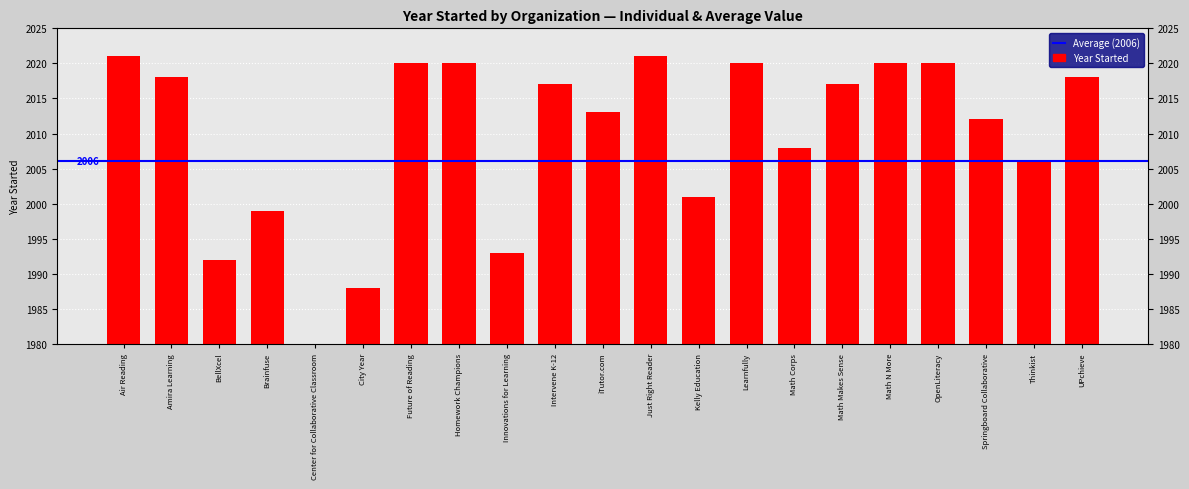

Are the bars horizontal?

No